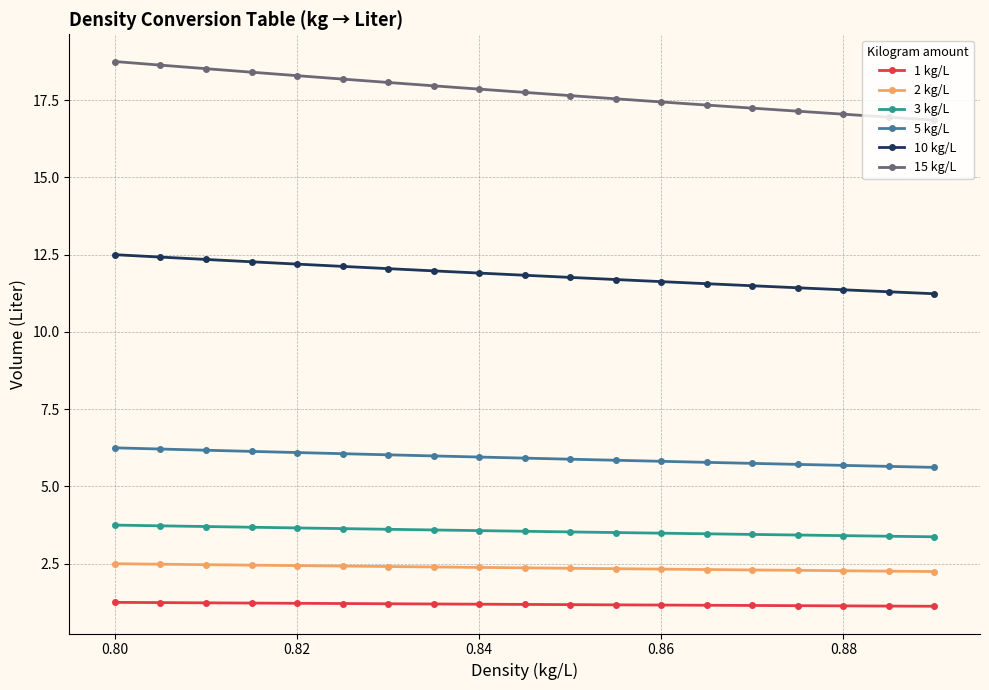

Does the chart have visible grid lines?

Yes